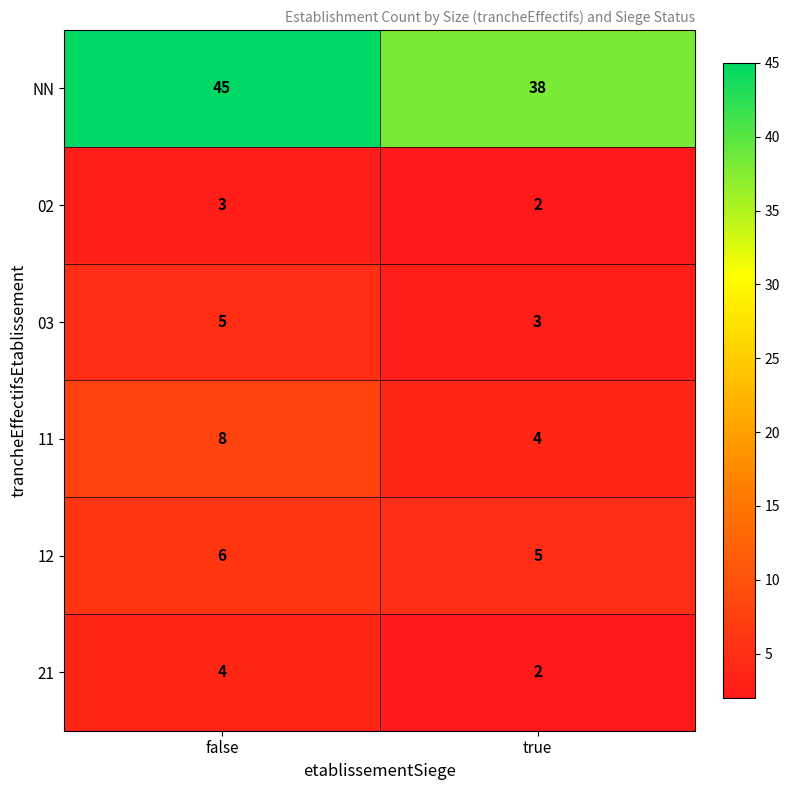

Reading left to right, extract all data points from this chart.

NN: 45	38
02: 3	2
03: 5	3
11: 8	4
12: 6	5
21: 4	2